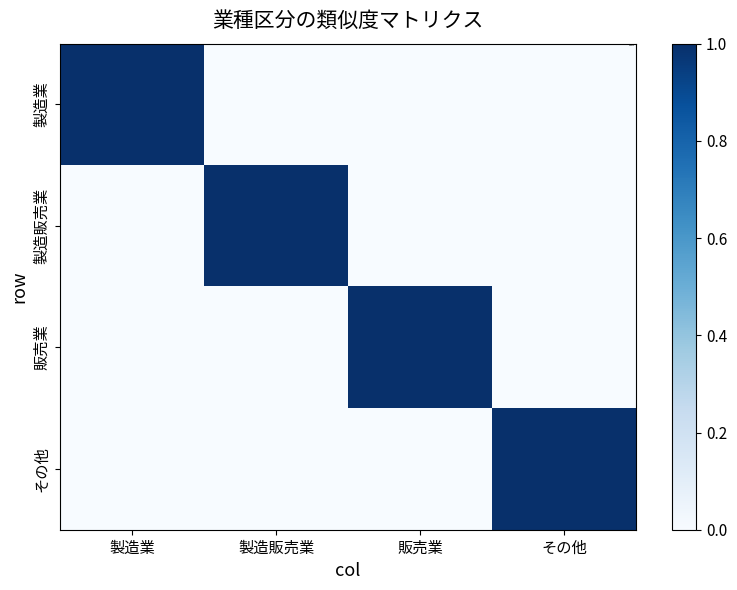

What is the greatest value displayed?

1